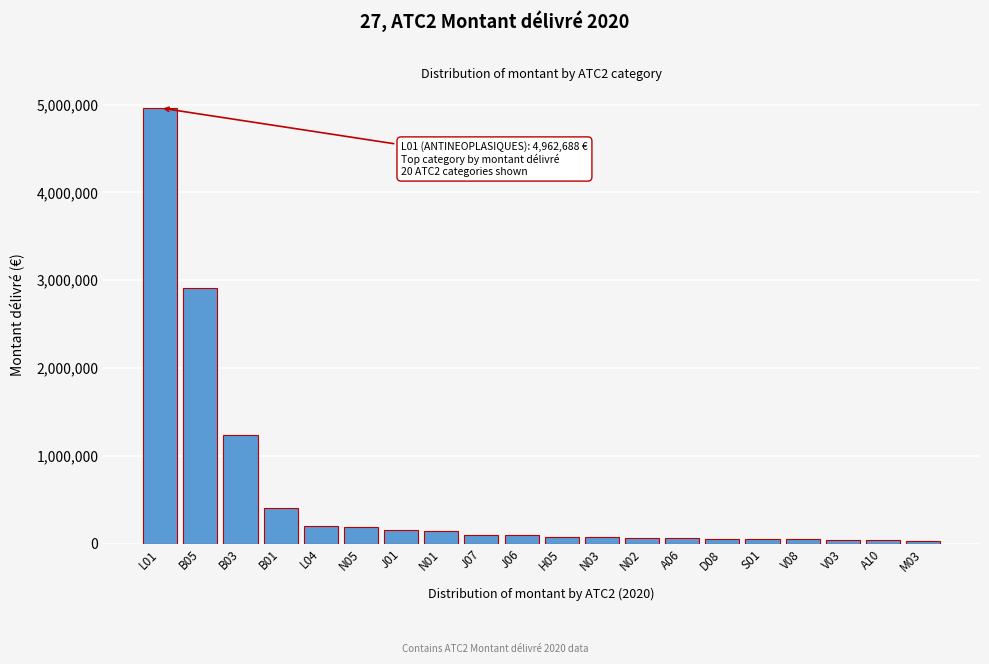

What is the difference between the second highest and minimum values?

2881275.5